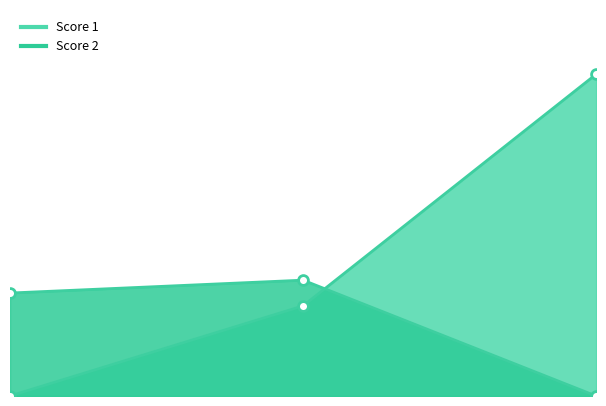

At how many categories does at least one series exceed 4?

3